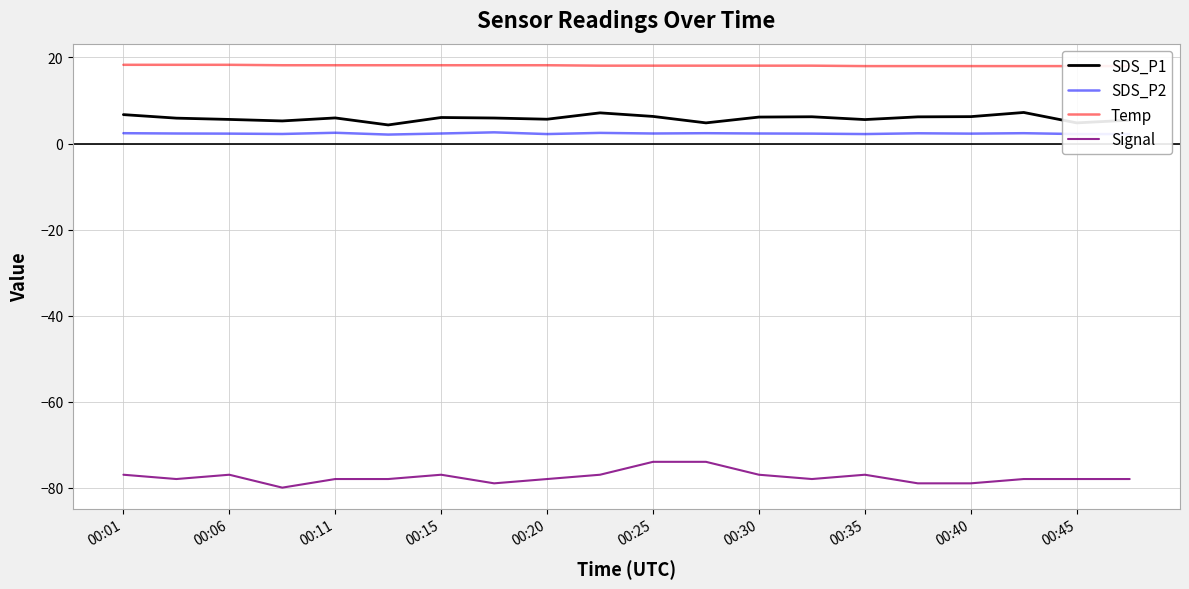

Reading left to right, extract all data points from this chart.

SDS_P1: 6.7	5.9	5.6	5.2	6.0	4.3	6.0	5.9	5.7	7.1	6.3	4.8	6.2	6.2	5.6	6.2	6.2	7.2	4.8	5.4
SDS_P2: 2.4	2.3	2.3	2.2	2.5	2.1	2.3	2.6	2.2	2.5	2.3	2.4	2.3	2.3	2.2	2.4	2.3	2.4	2.2	2.2
Temp: 18.3	18.3	18.3	18.2	18.2	18.2	18.2	18.2	18.2	18.1	18.1	18.1	18.1	18.1	18.0	18.0	18.0	18.0	18.0	18.0
Signal: -77.0	-78.0	-77.0	-80.0	-78.0	-78.0	-77.0	-79.0	-78.0	-77.0	-74.0	-74.0	-77.0	-78.0	-77.0	-79.0	-79.0	-78.0	-78.0	-78.0